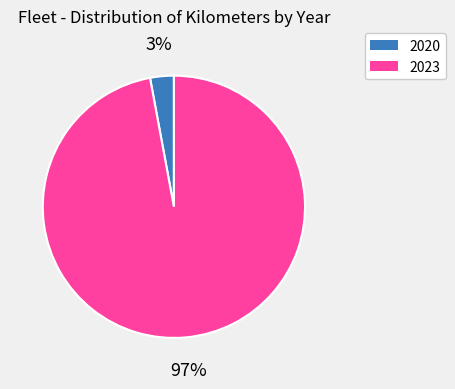

Which category has the biggest portion of the pie?

2023